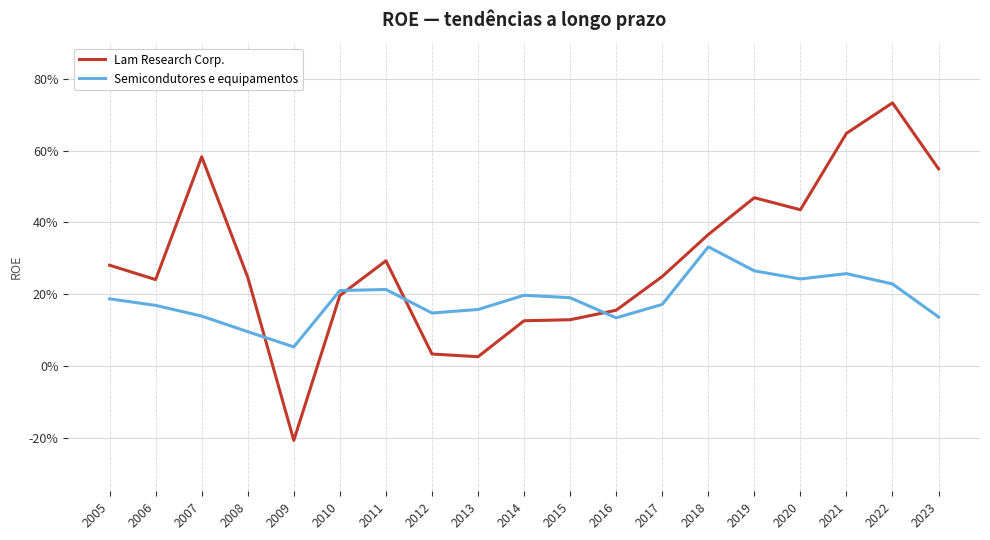

Where is the first local maximum for Semicondutores e equipamentos?

2011